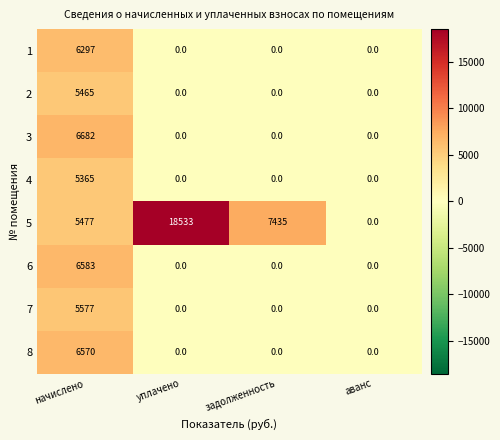

How many data points in 3 are above 0?

1